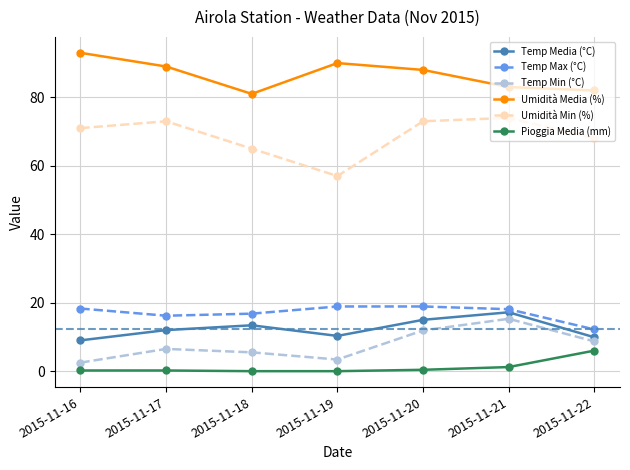

What are all the series names shown in the legend?

Temp Media (°C), Temp Max (°C), Temp Min (°C), Umidità Media (%), Umidità Min (%), Pioggia Media (mm)